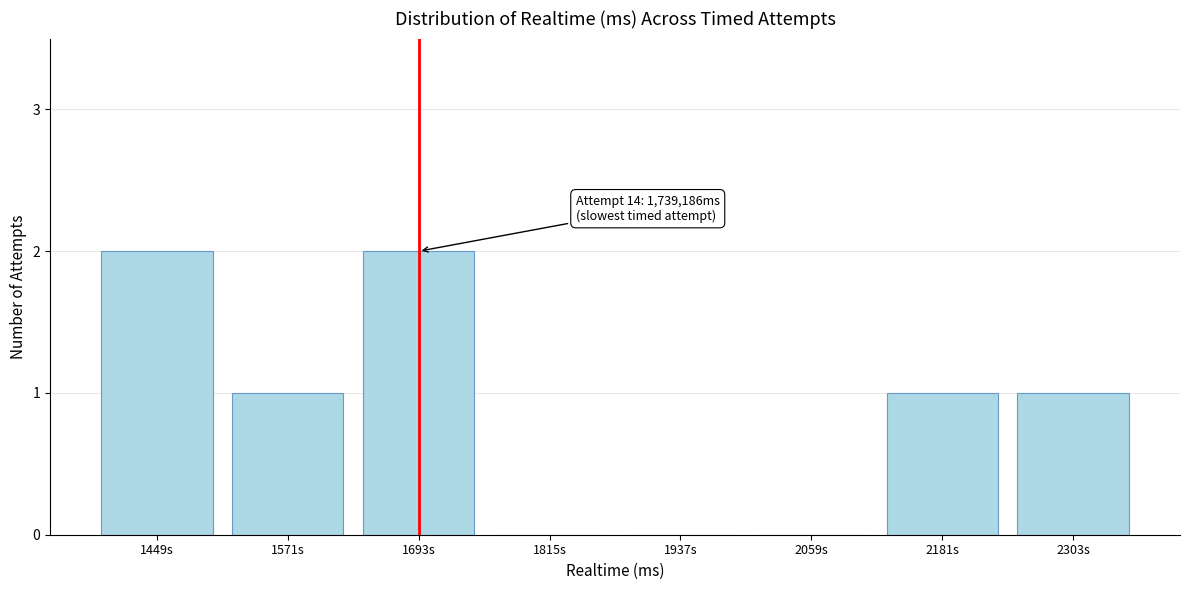

Reading left to right, extract all data points from this chart.

1449s=2	1571s=1	1693s=2	1815s=0	1937s=0	2059s=0	2181s=1	2303s=1